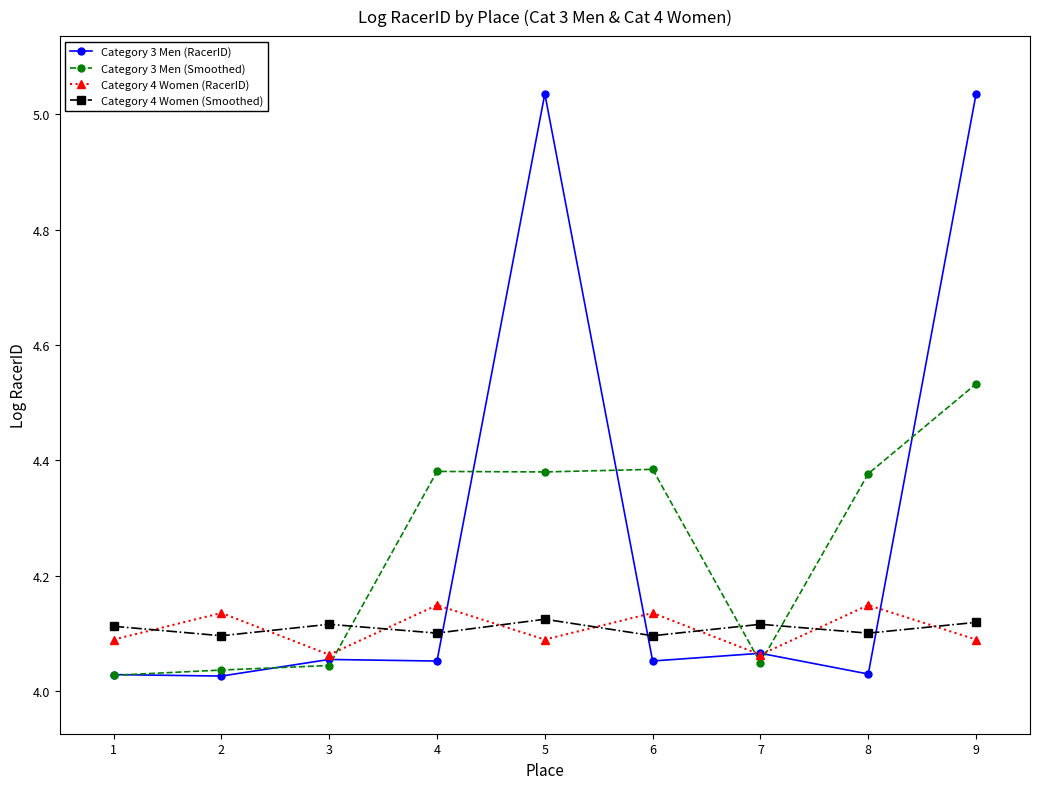

What is the sum of the Category 3 Men (RacerID) values at 2 and 7?

8.1